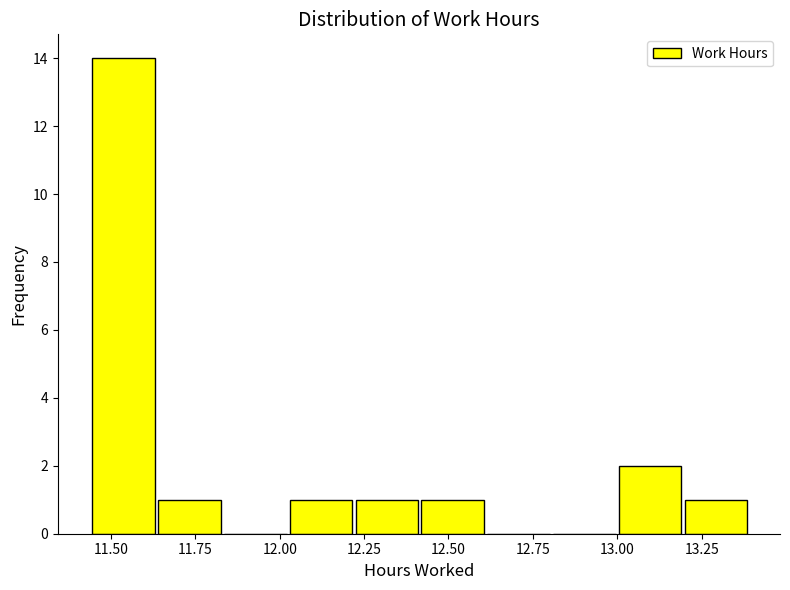

Read against the x-axis, roughly where is the centre of the tallest bar?

11.55